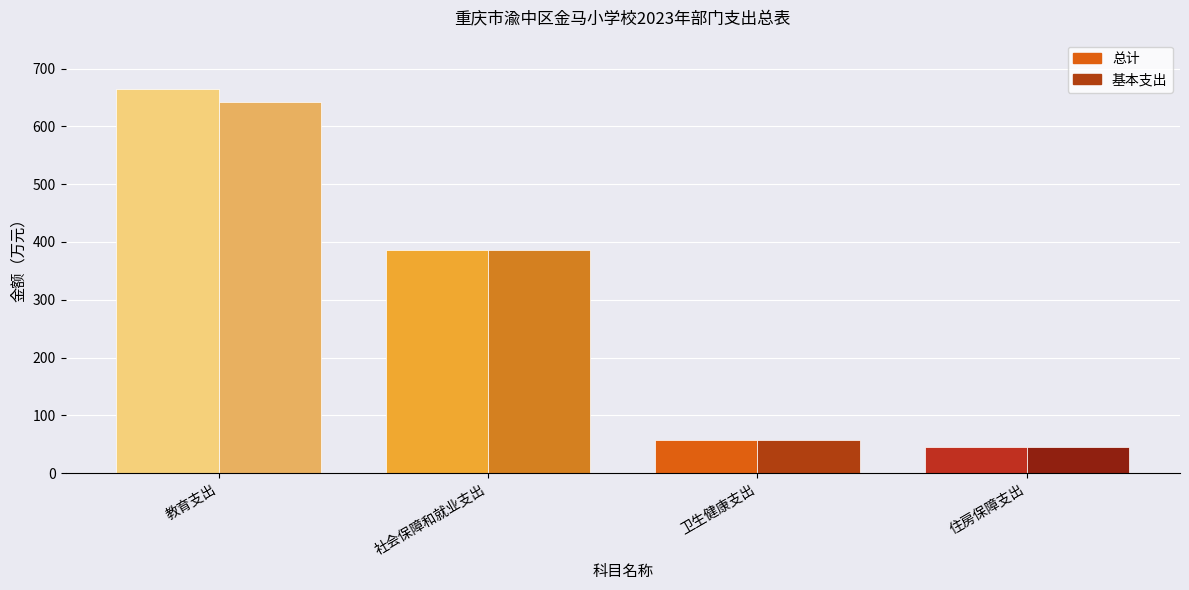

Rank the series by their maximum value, from highest to lowest.

总计, 基本支出